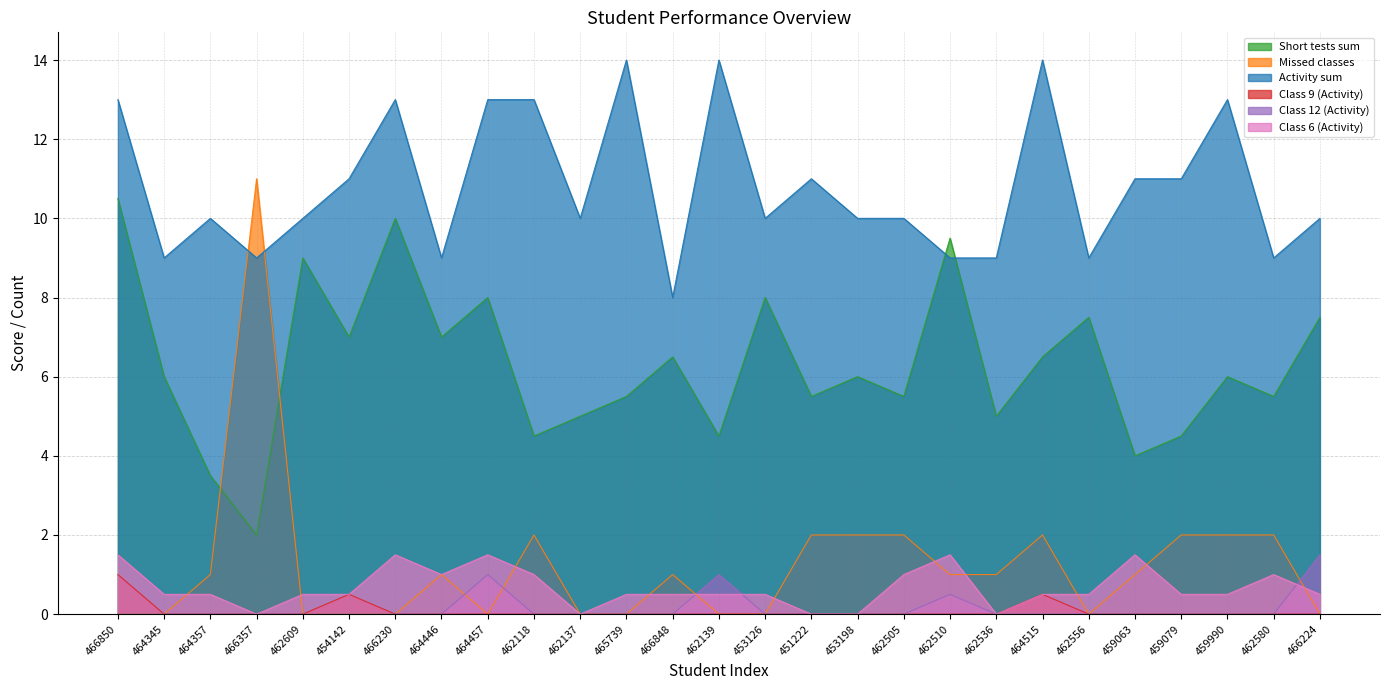

How many lines are shown in the chart?

6